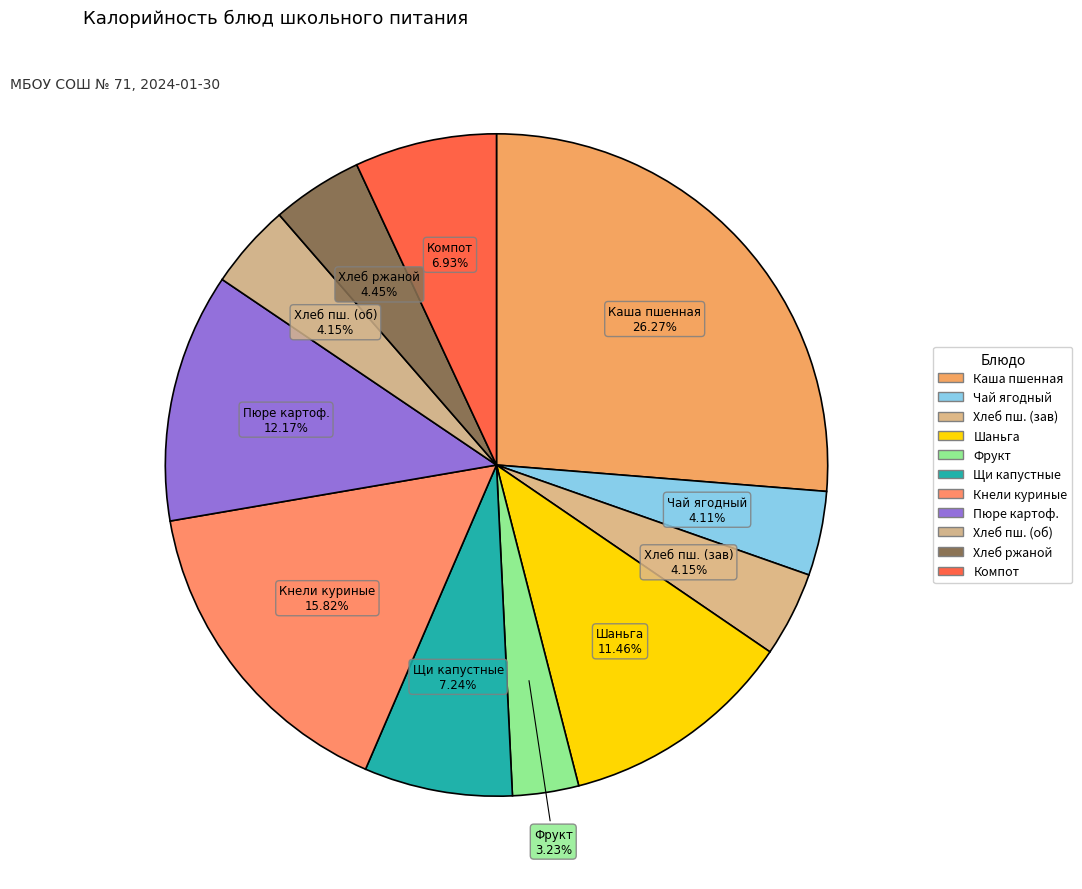

How many segments does this pie chart have?

11